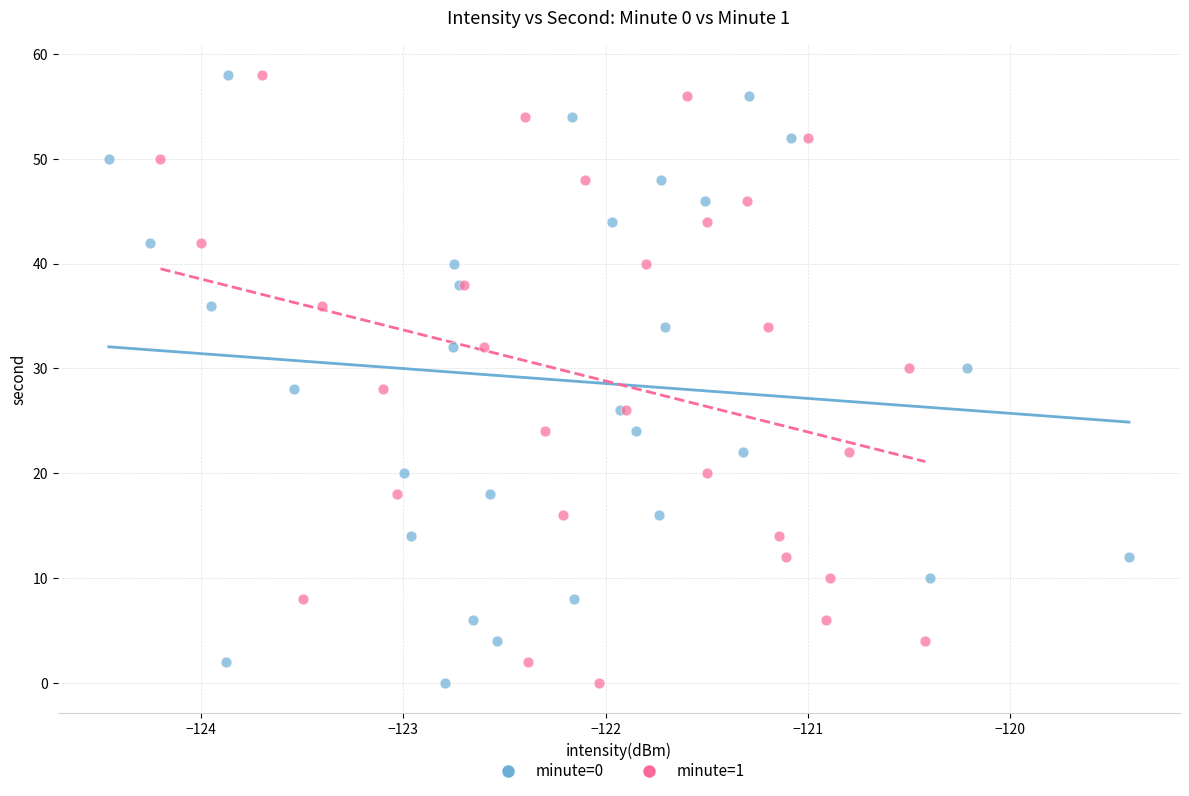

What are all the series names shown in the legend?

minute=0, minute=1